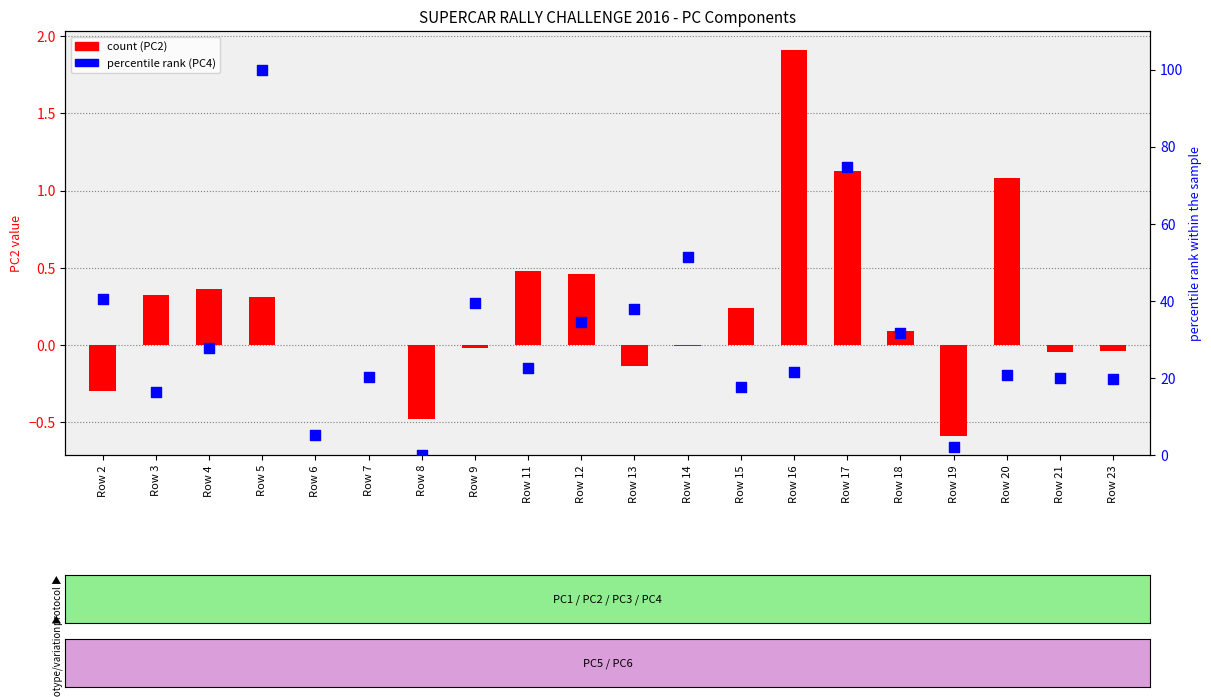

Which series has the largest total across all categories?

PC4 (percentile rank)